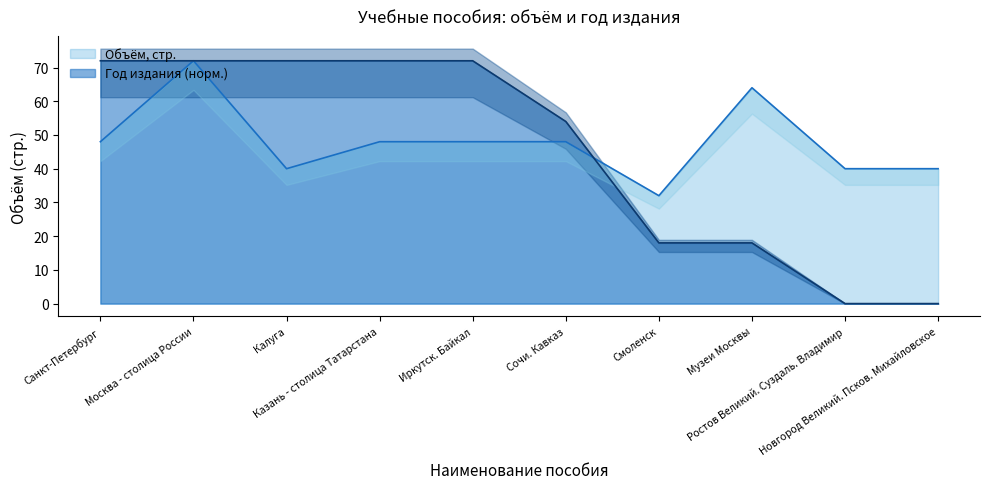

Reading left to right, list all the values displayed in this chart.

Объём, стр.: Санкт-Петербург=48	Москва - столица России=72	Калуга=40	Казань - столица Татарстана=48	Иркутск. Байкал=48	Сочи. Кавказ=48	Смоленск=32	Музеи Москвы=64	Ростов Великий. Суздаль. Владимир=40	Новгород Великий. Псков. Михайловское=40
Год издания: Санкт-Петербург=72	Москва - столица России=72	Калуга=72	Казань - столица Татарстана=72	Иркутск. Байкал=72	Сочи. Кавказ=54	Смоленск=18	Музеи Москвы=18	Ростов Великий. Суздаль. Владимир=0	Новгород Великий. Псков. Михайловское=0